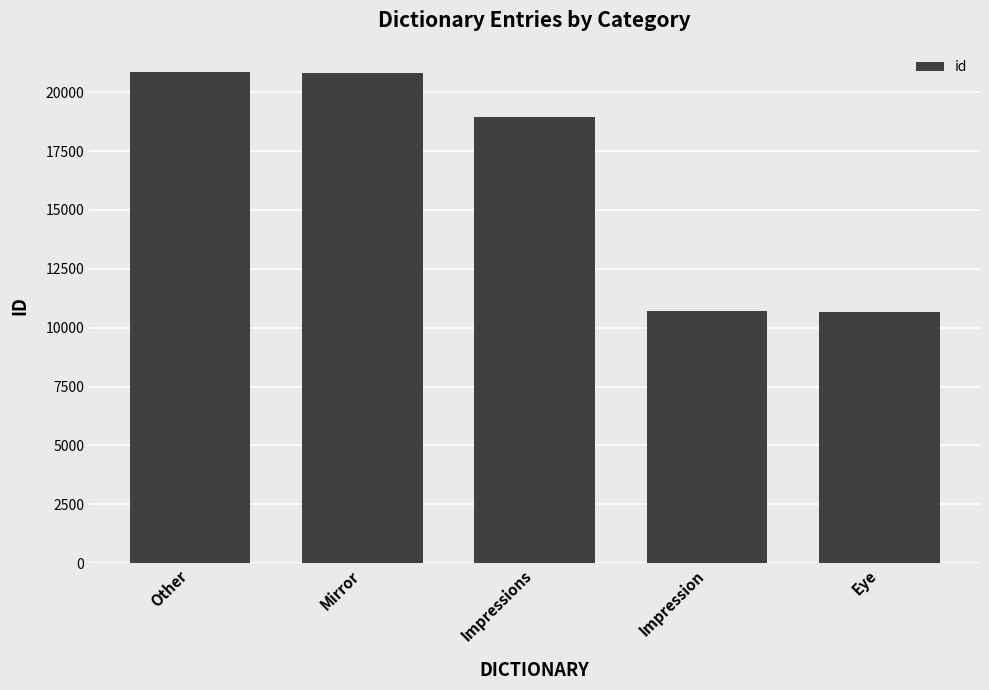

What is the label of the 5th bar from the left?

Eye